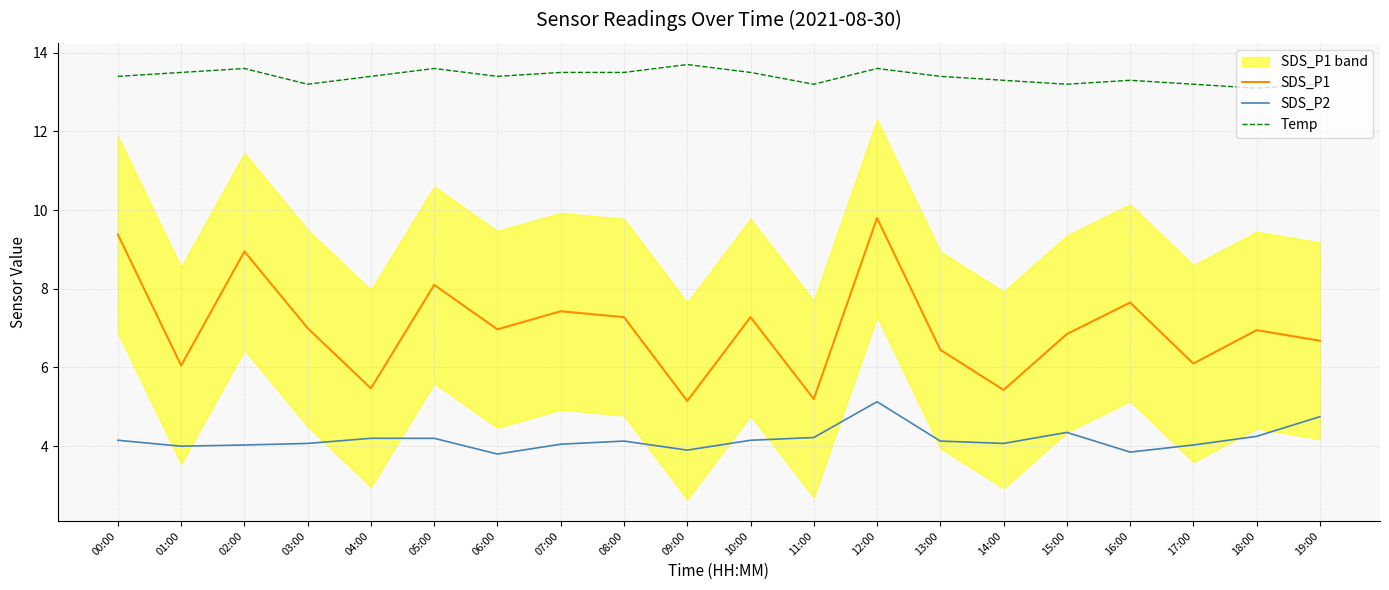

What is the maximum value for SDS_P2?

5.1